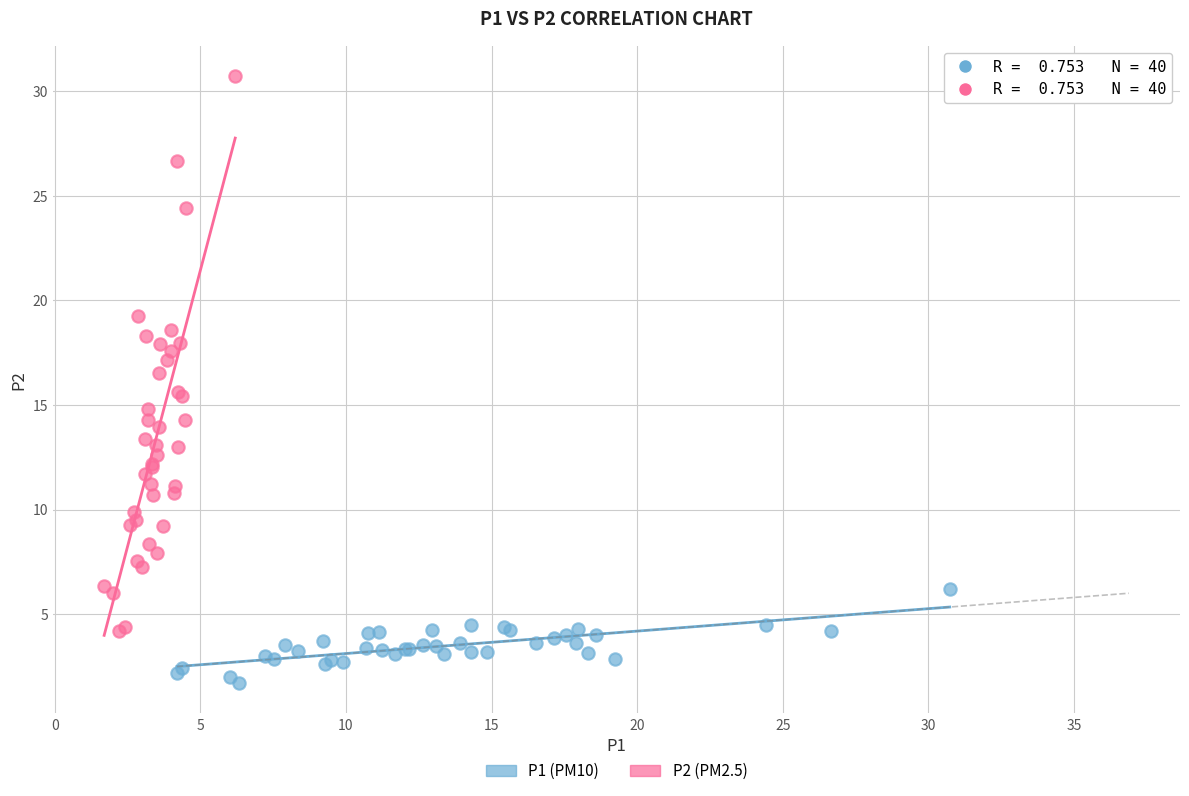

Which series reaches the minimum Y coordinate?

P1 (PM10)